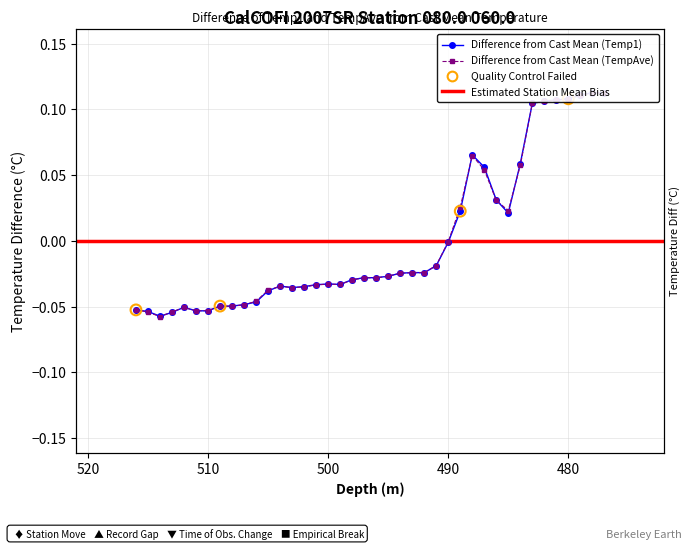

Is the value of TempAve at 23 greater than the value of Temp1 at 32?

No